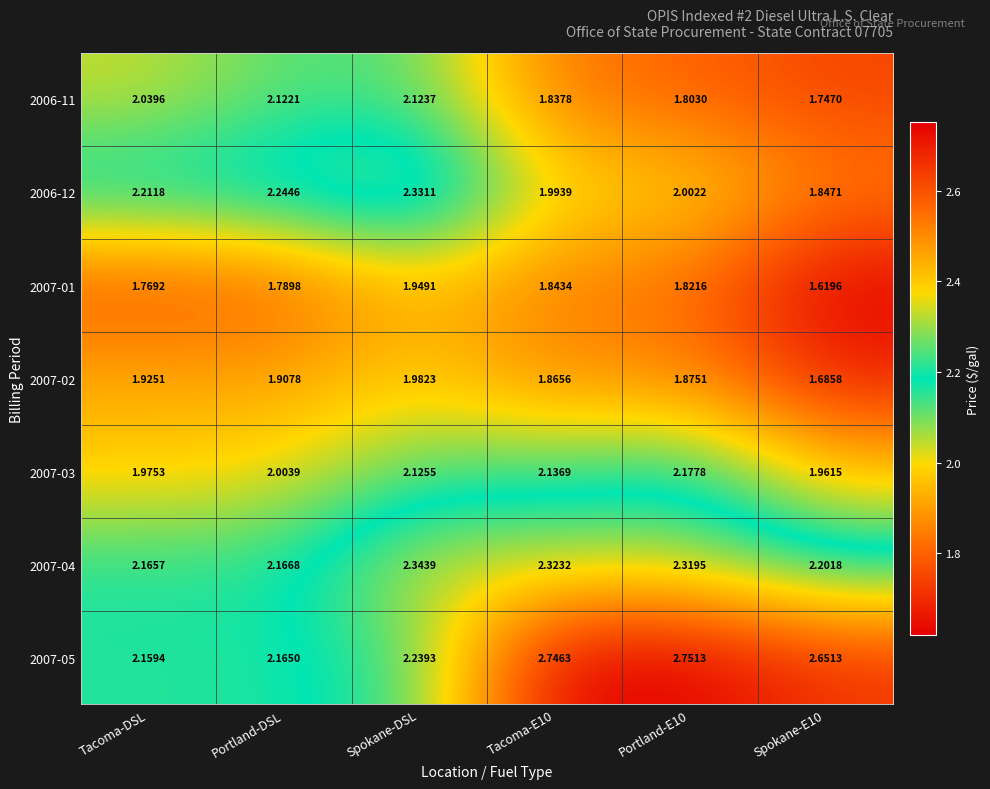

Rank the series by their maximum value, from highest to lowest.

2007-05, 2007-04, 2006-12, 2007-03, 2006-11, 2007-02, 2007-01